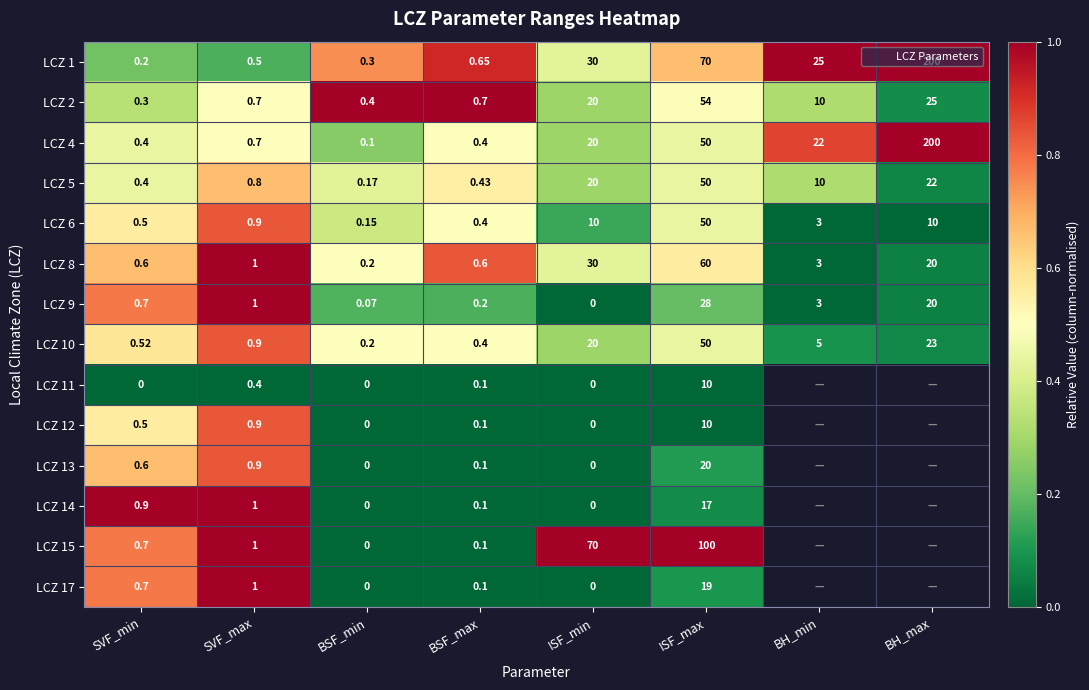

At which label does LCZ 10 reach its peak?

ISF_max